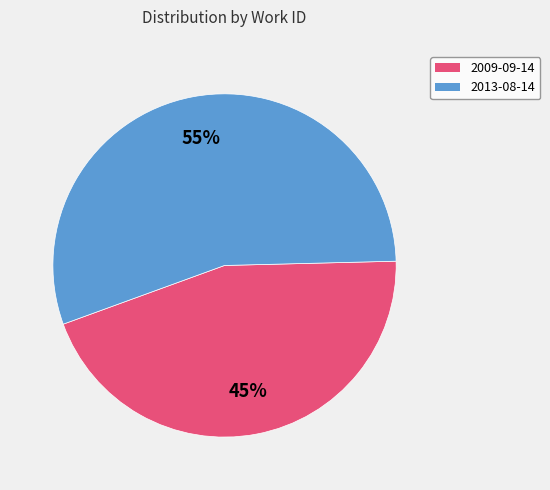

Is it true that 2009-09-14 is 45% of the pie?

True